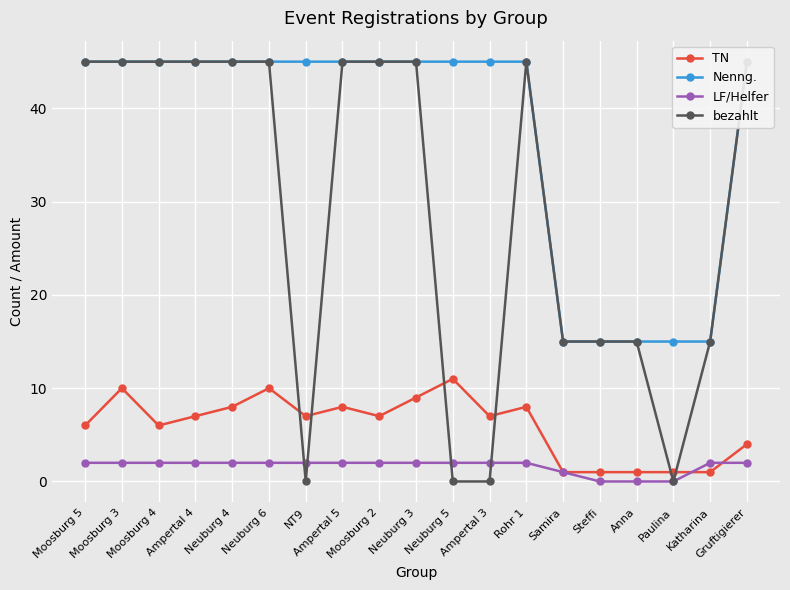

Read the LF/Helfer value at Ampertal 5.

2